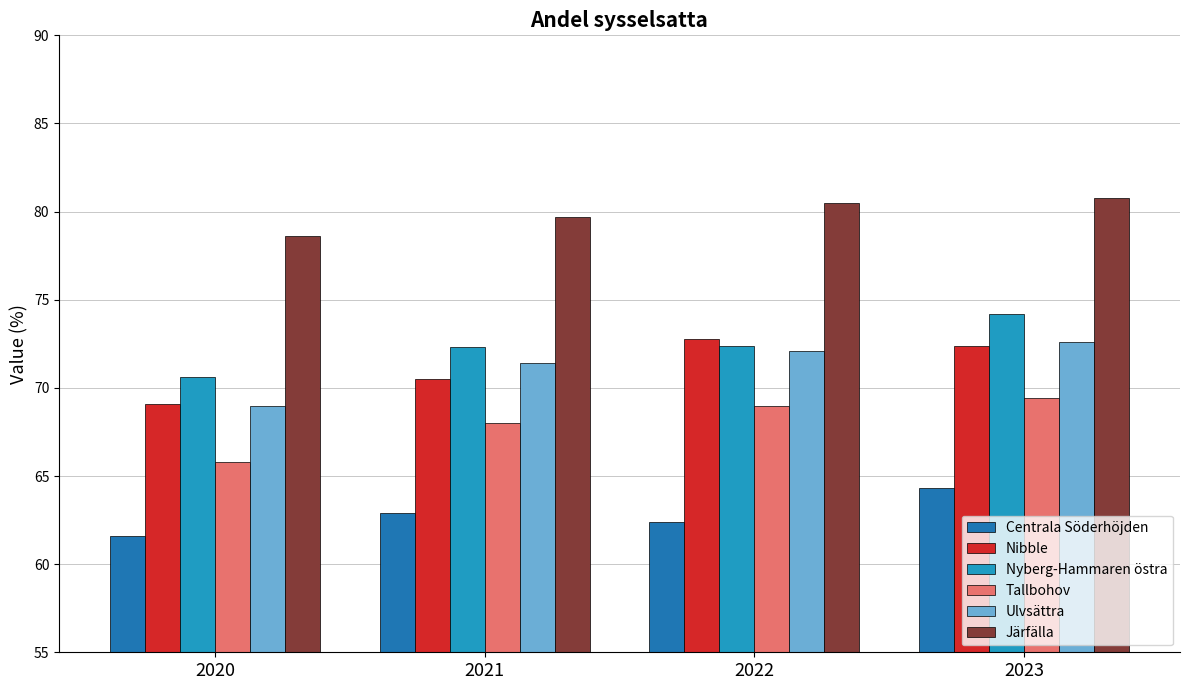

Is it true that Nibble equals 27.4 at 2022?

False